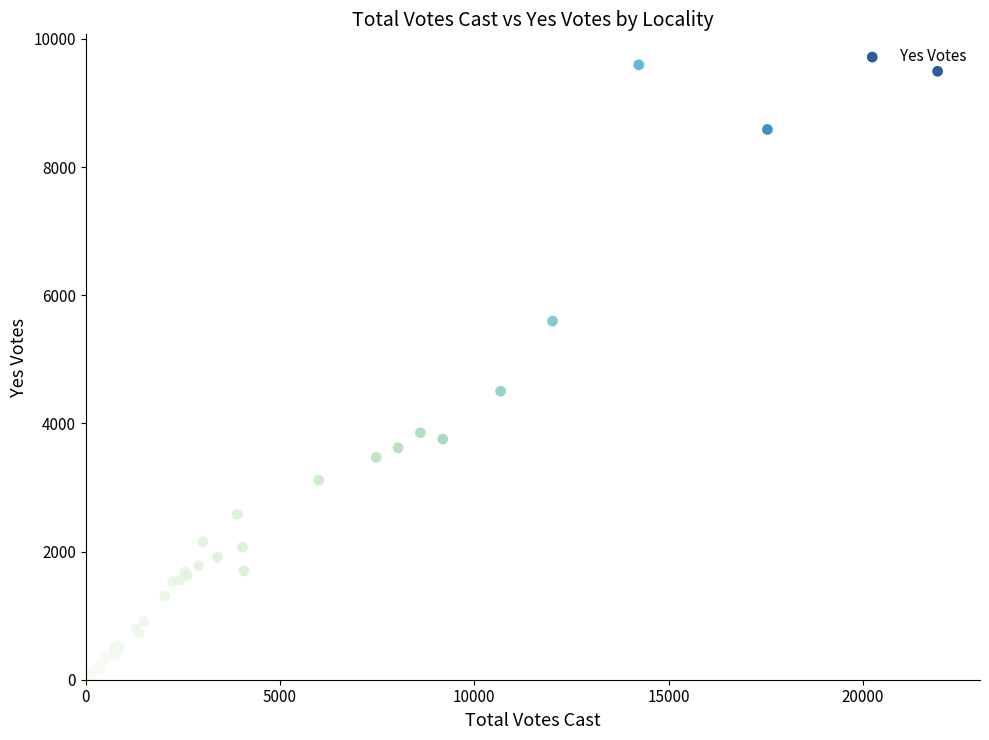

What Y value in the scatter plot is closest to 4832?

4502